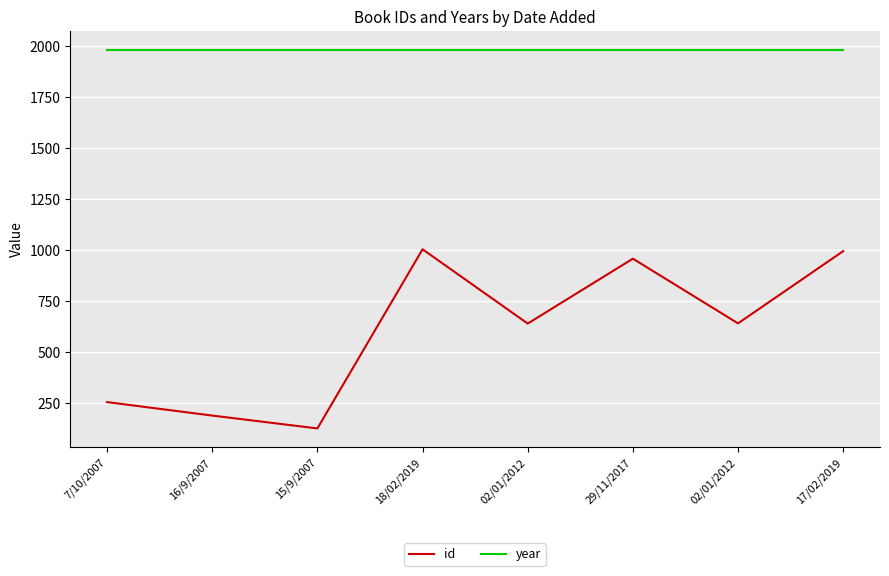

At how many categories does at least one series exceed 159?

8